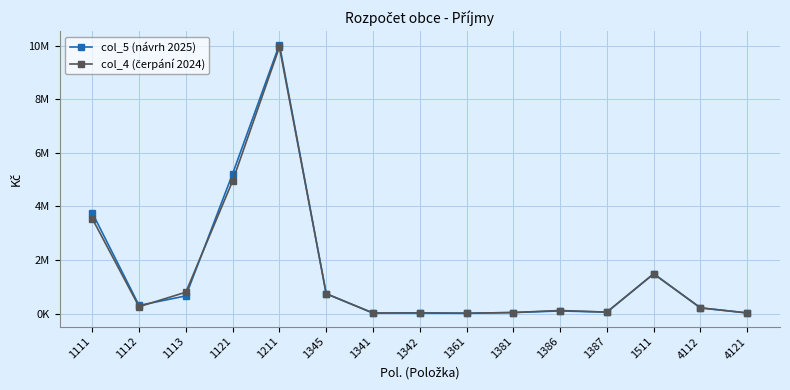

In col_4 (čerpání 2024), how many points are lower than both neighbors (excluding endpoints)?

3